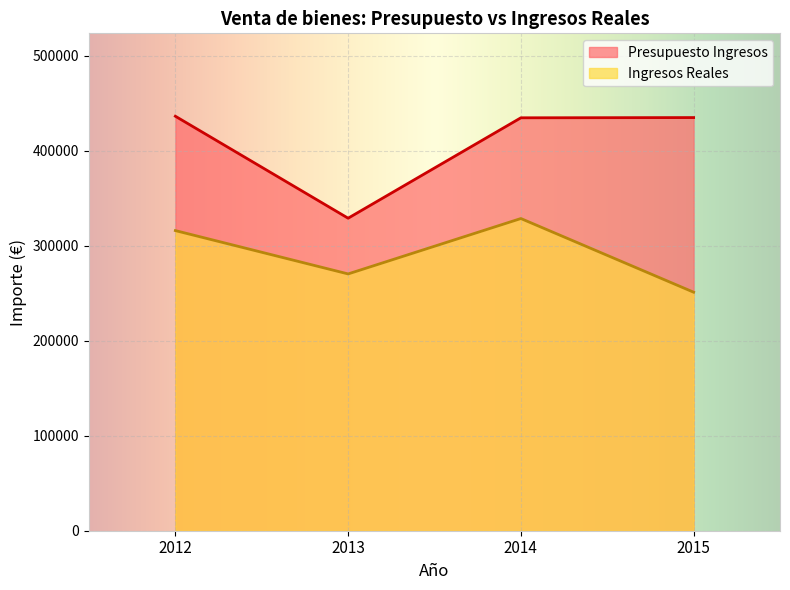

True or false: Presupuesto Ingresos and Ingresos Reales cross at least once.

False